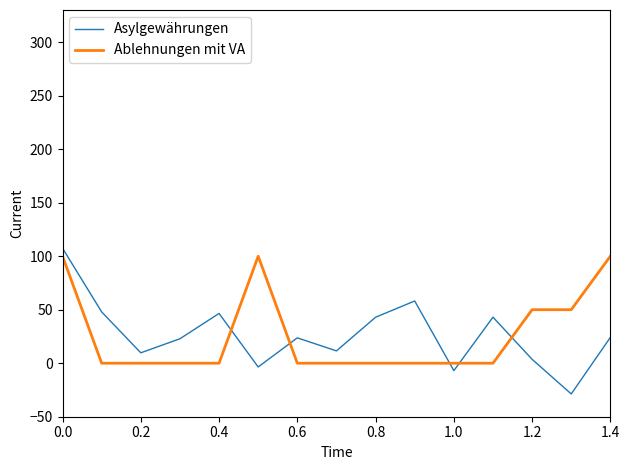

Which series has the largest range (max minus min)?

Asylgewährungen